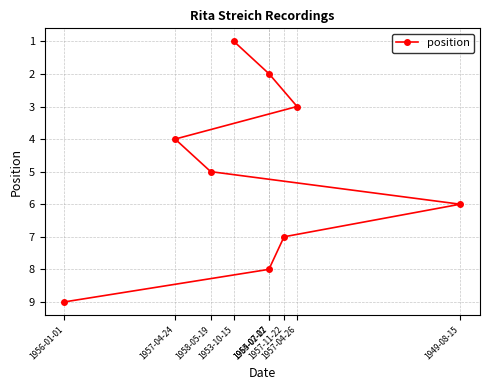

How many values are below 5?

4